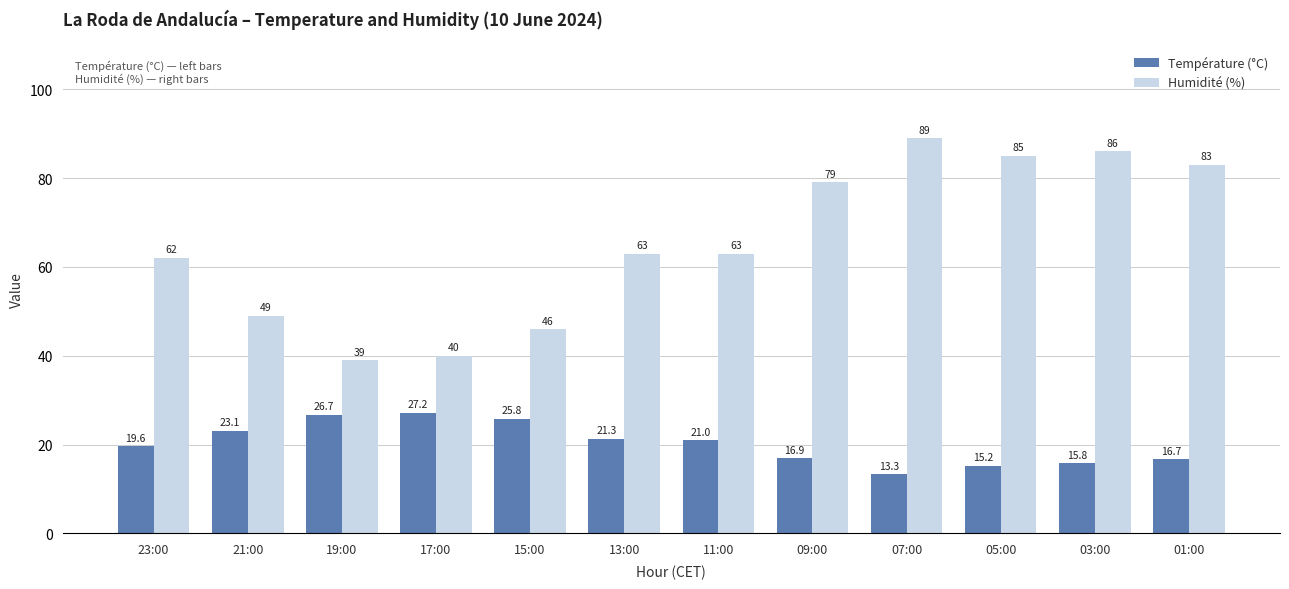

At which label does Humidité (%) reach its peak?

07:00